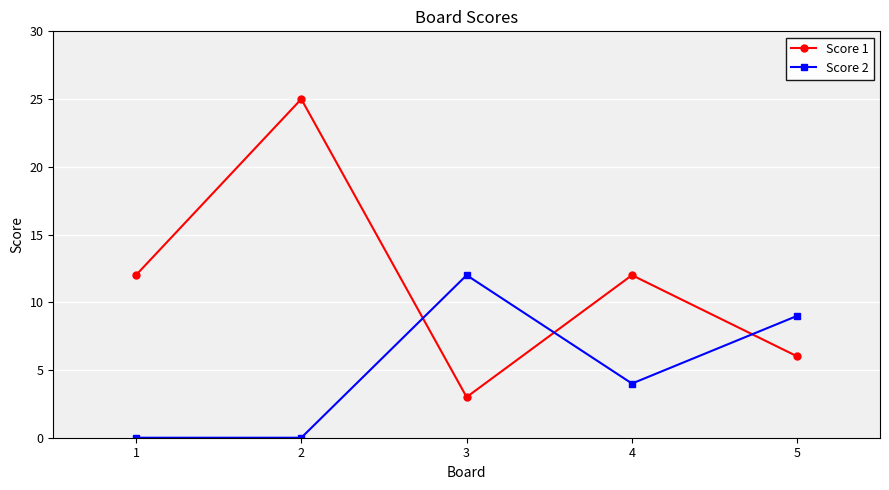

Reading left to right, extract all data points from this chart.

Score 1: 12	25	3	12	6
Score 2: 0	0	12	4	9